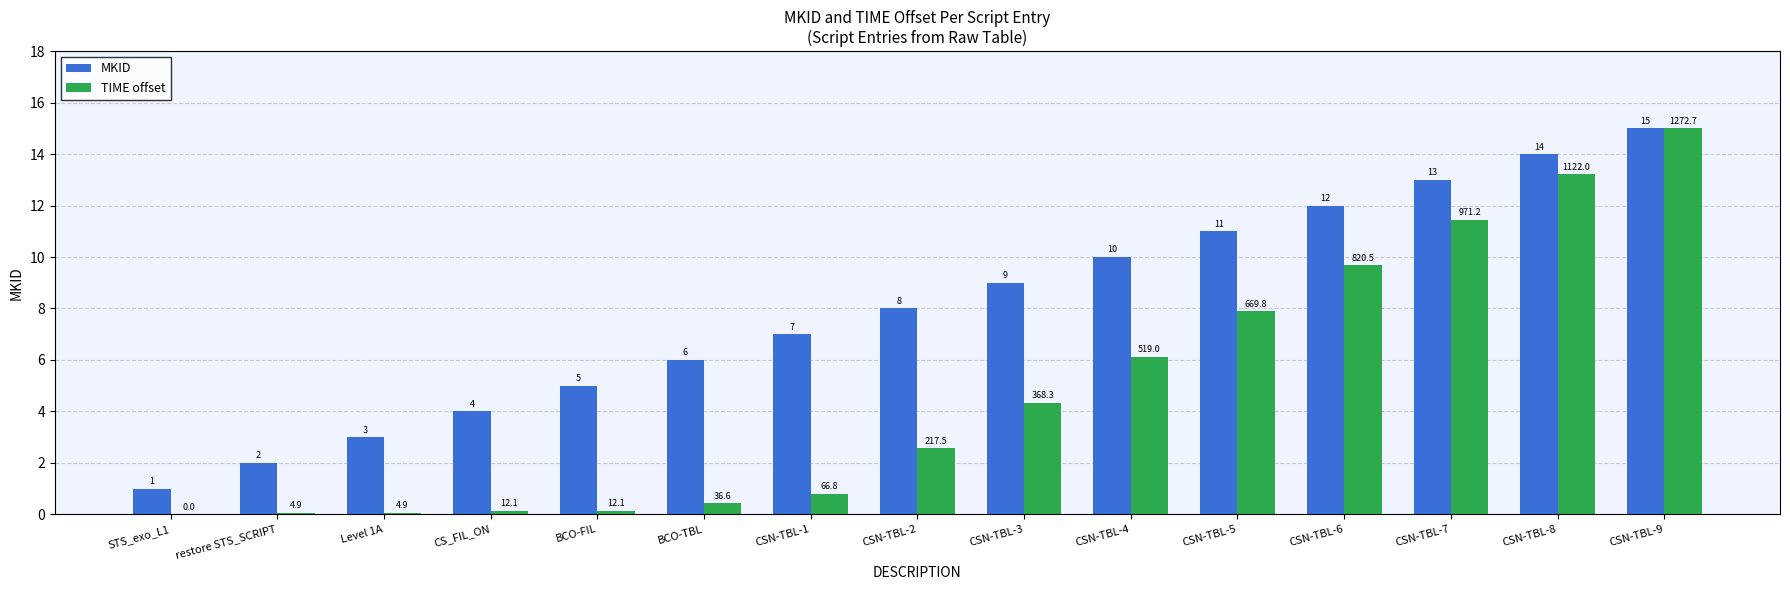

Which category has the highest value in the MKID series?

CSN-TBL-9